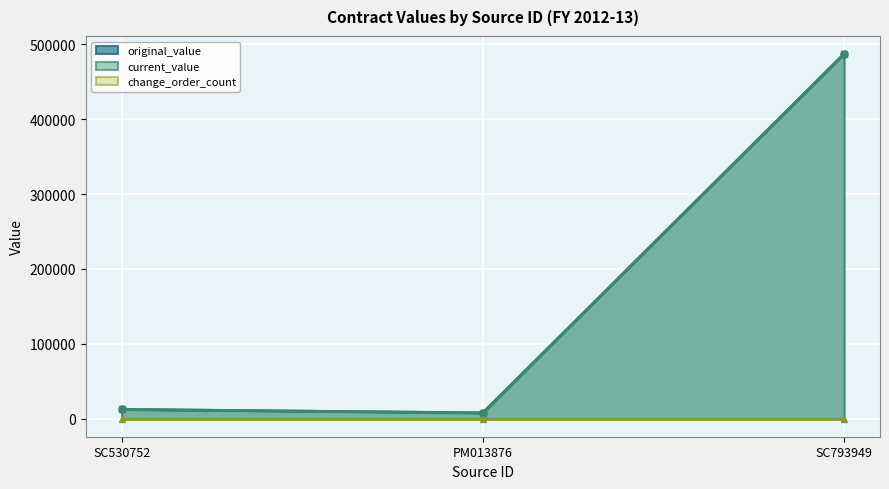

What is the greatest value displayed?

486867.0